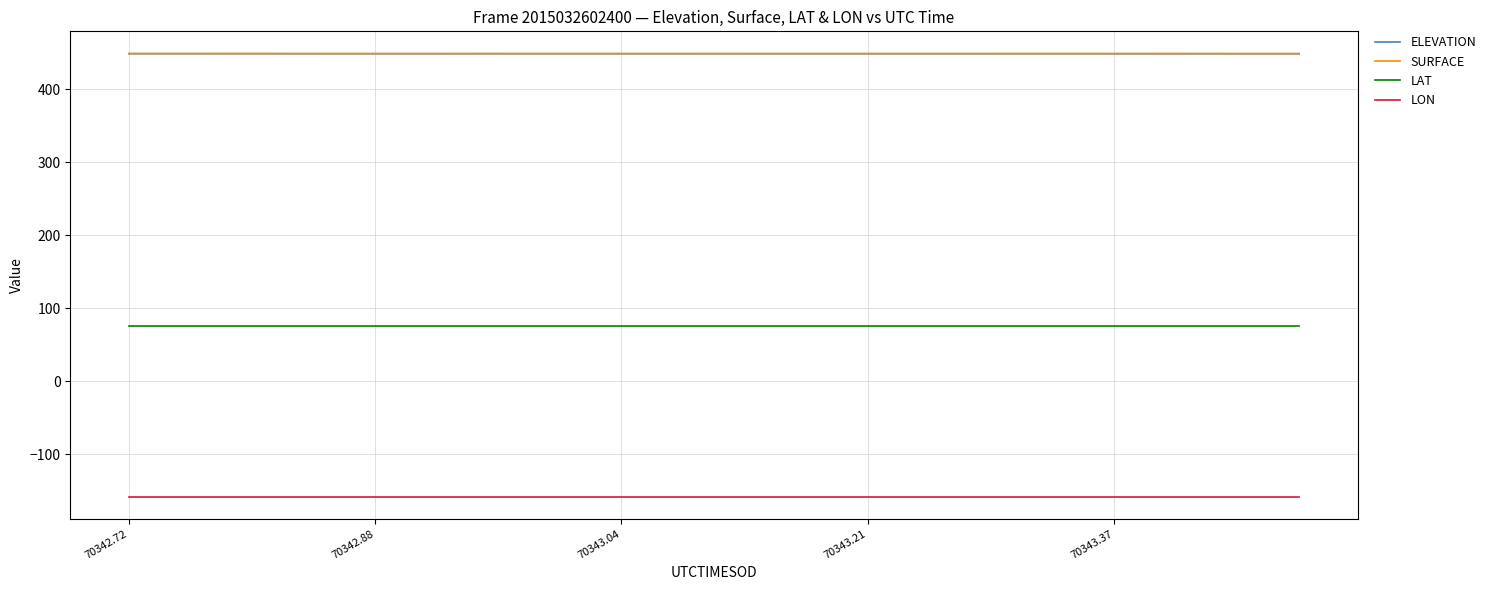

What is the smallest value displayed?

-158.4